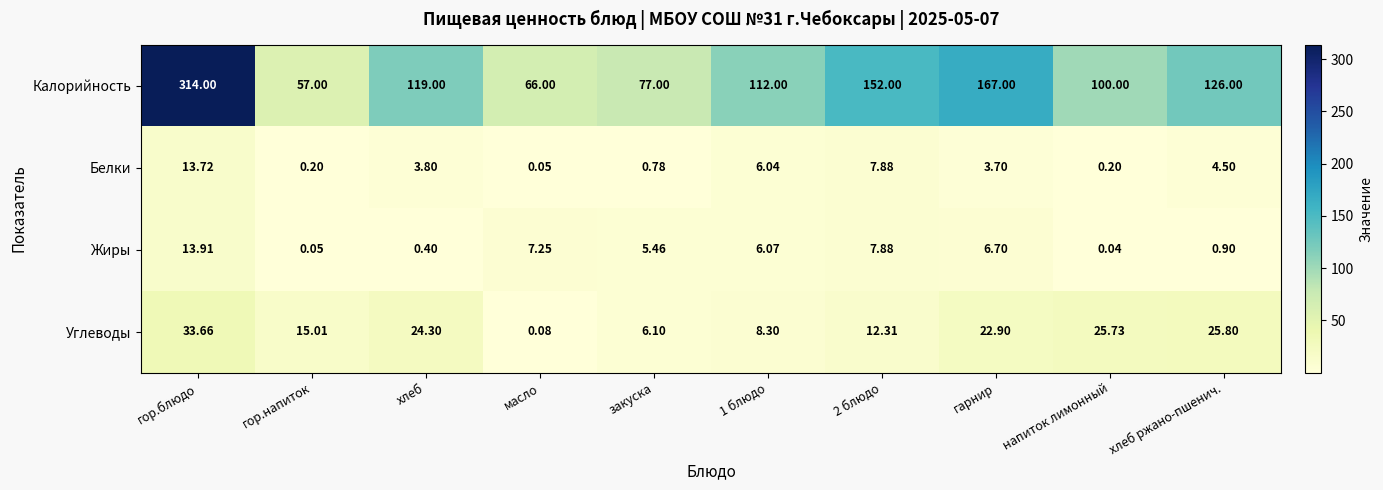

What is the total value across all series at хлеб?

147.5